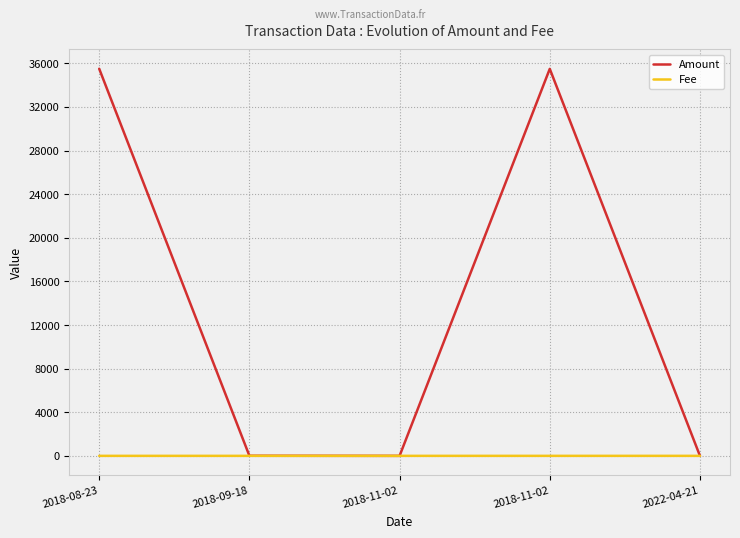

The value of Fee at 2018-11-02 is 0.5. True or false?

True